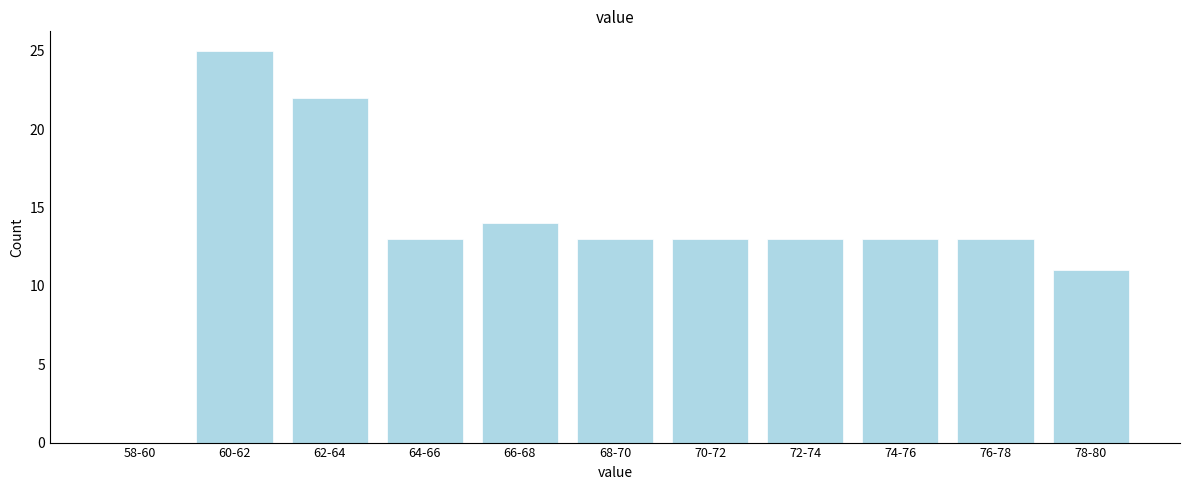

Reading right to left, what are all the values shown in this chart?

78-80=11	76-78=13	74-76=13	72-74=13	70-72=13	68-70=13	66-68=14	64-66=13	62-64=22	60-62=25	58-60=0